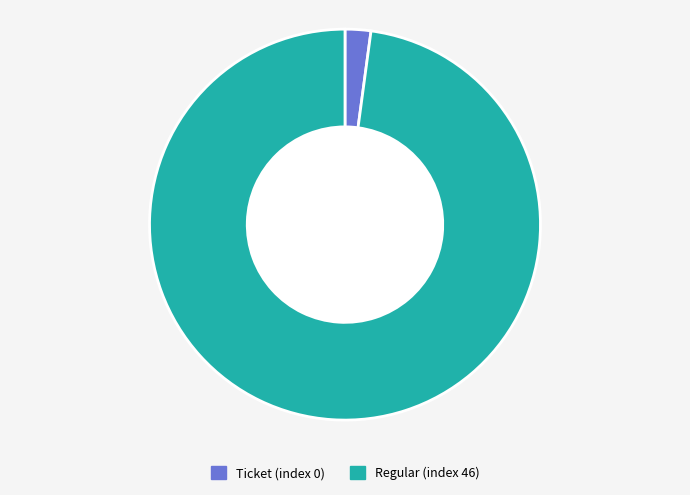

The Regular (index 46) slice represents 85% of the pie. True or false?

False